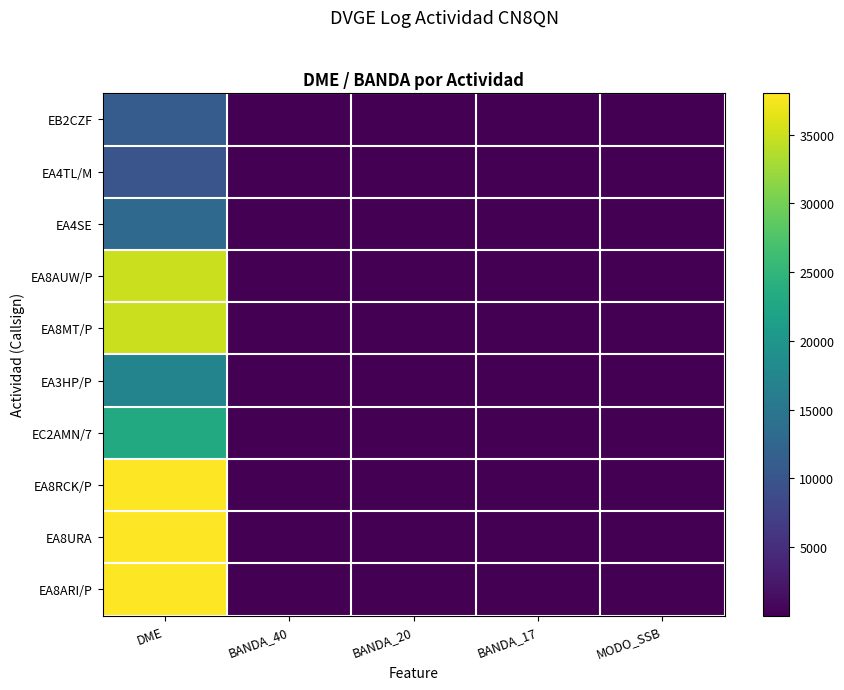

What is the greatest value displayed?

38016